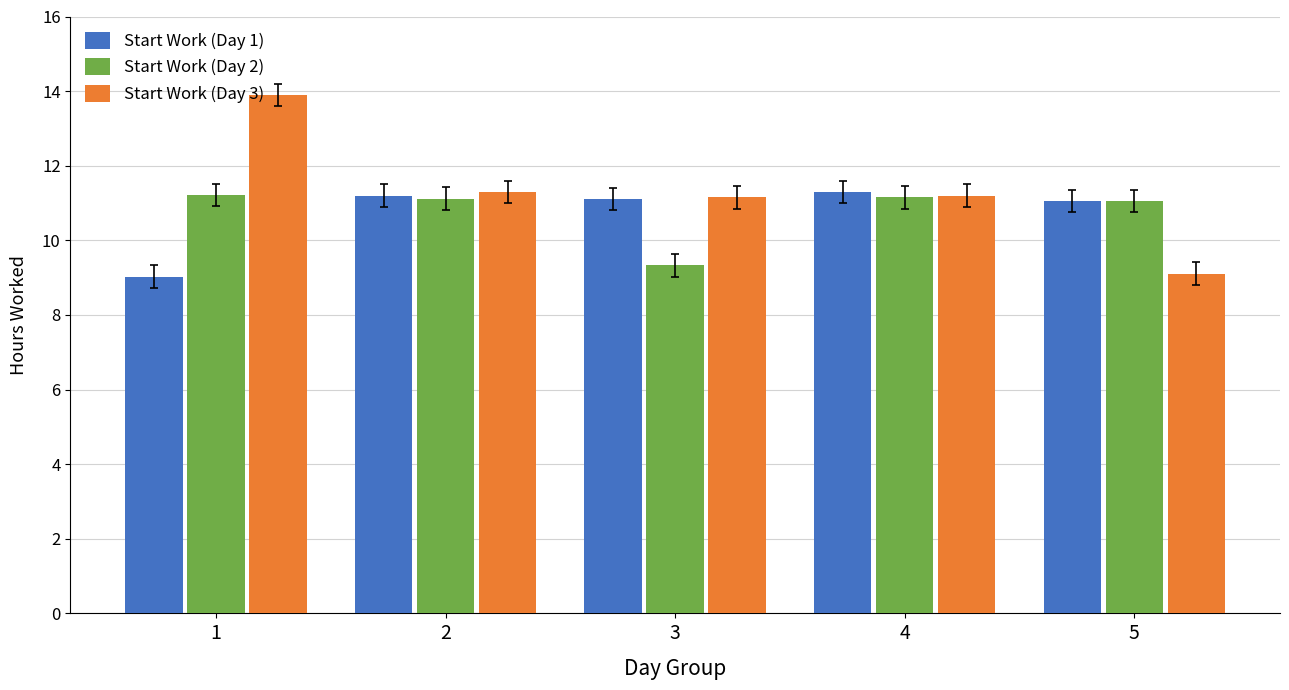

Which series has the largest total across all categories?

Start Work (Day 3)